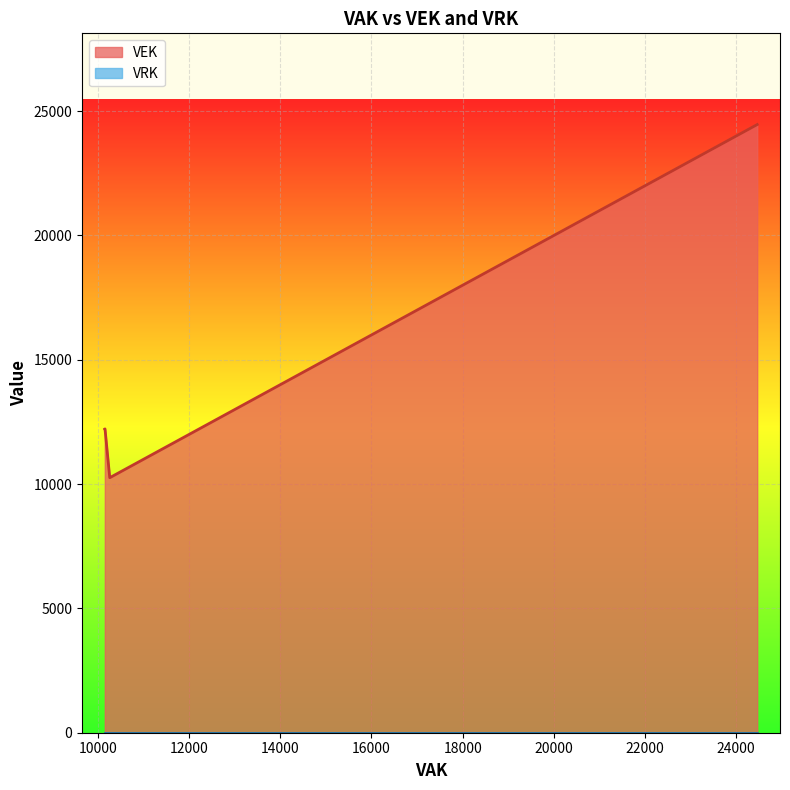

What is the value of the VEK point at the 17th from the left?

24364